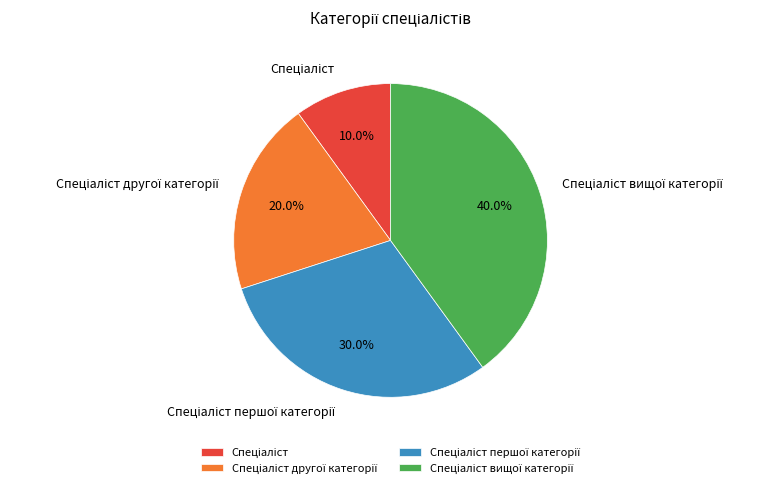

How many segments does this pie chart have?

4